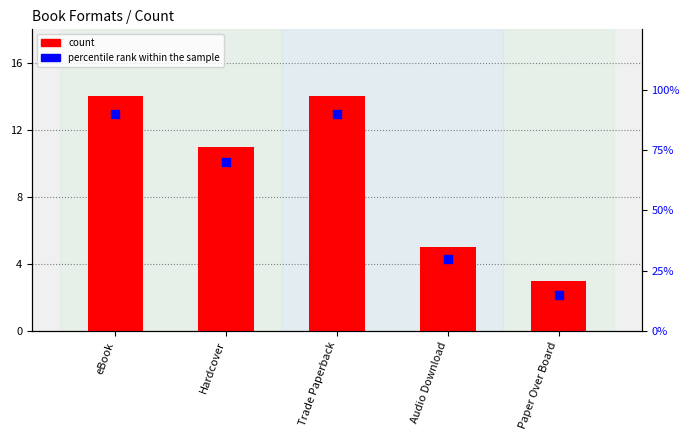

Which series reaches the maximum Y coordinate?

percentile rank within the sample